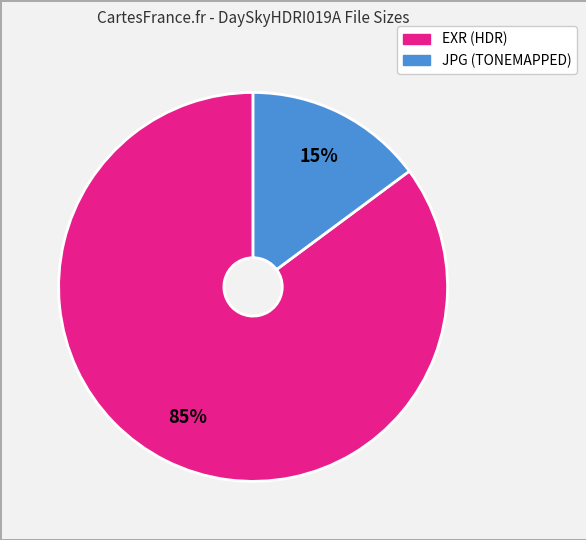

To the nearest percent, what is the average slice percentage?

50%